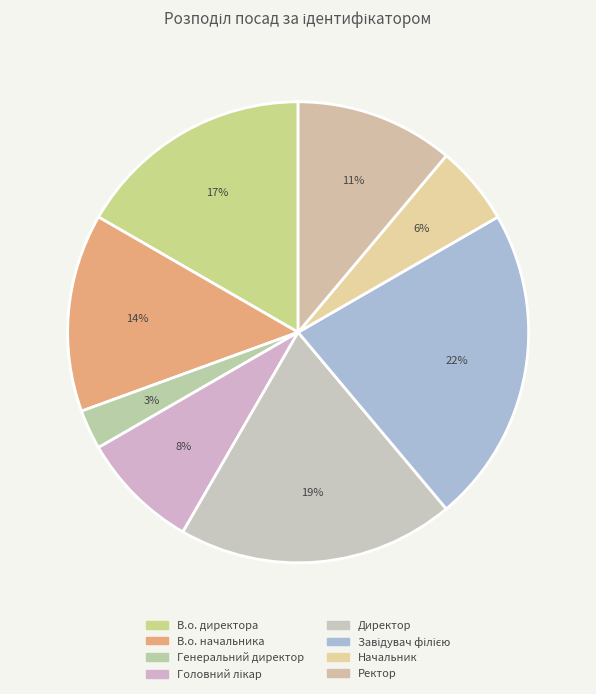

To the nearest percent, what is the average slice percentage?

12%